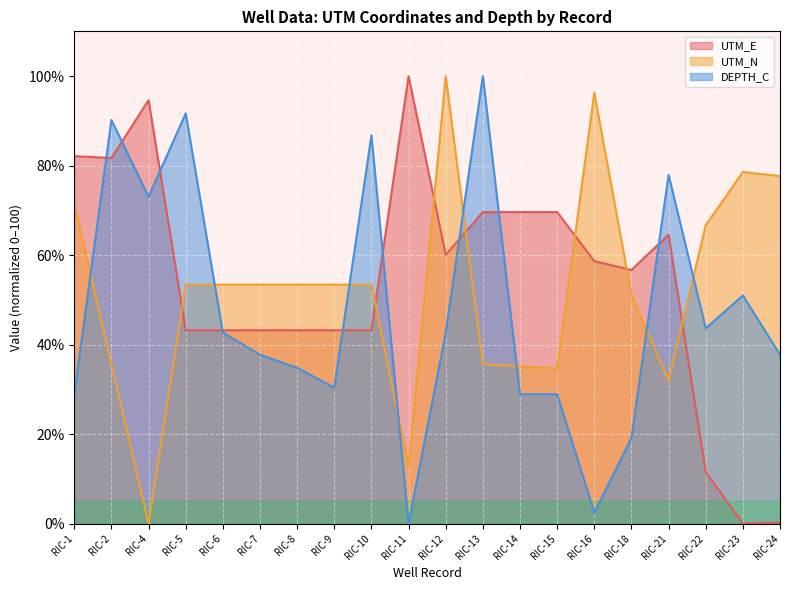

Rank the series at RIC-15 from lowest to highest value.

DEPTH_C, UTM_N, UTM_E